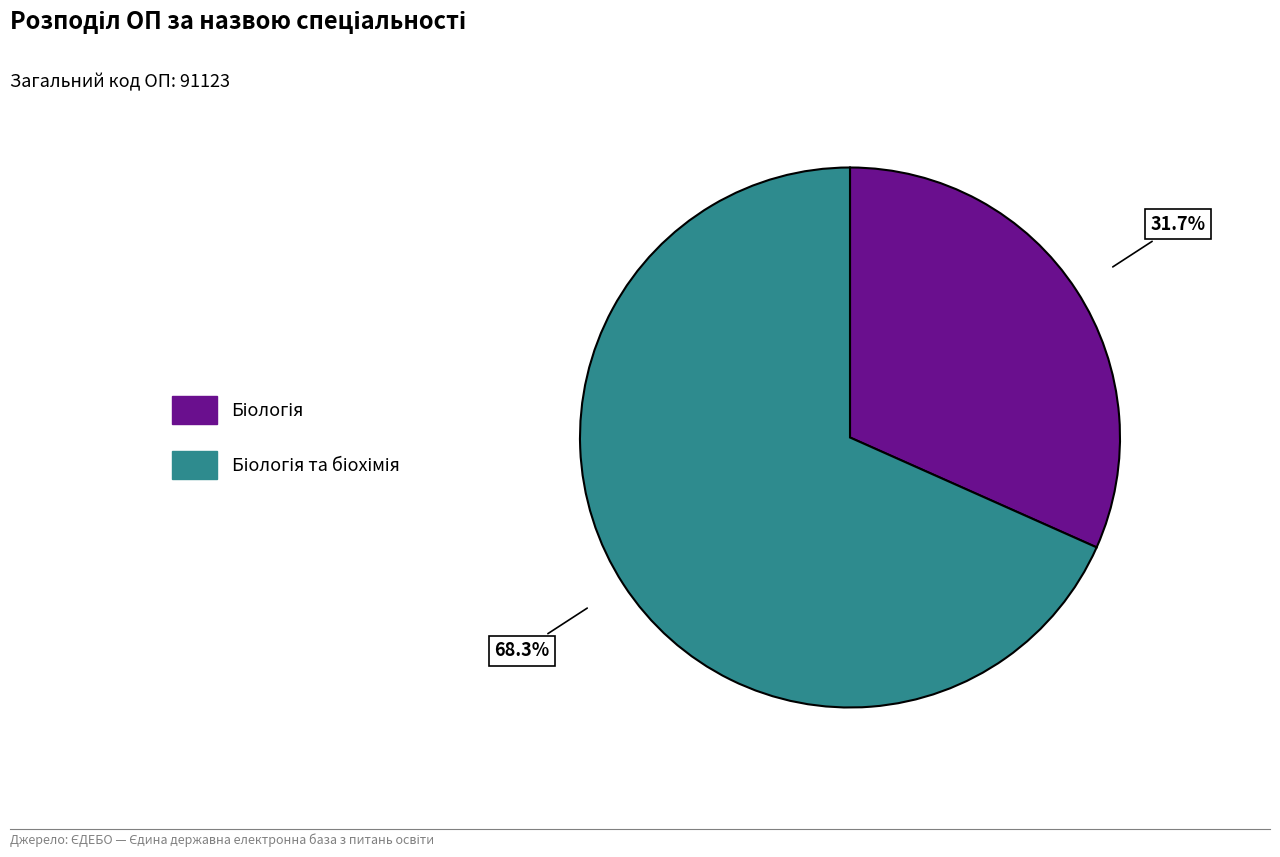

Is there any slice that represents more than half of the pie?

Yes